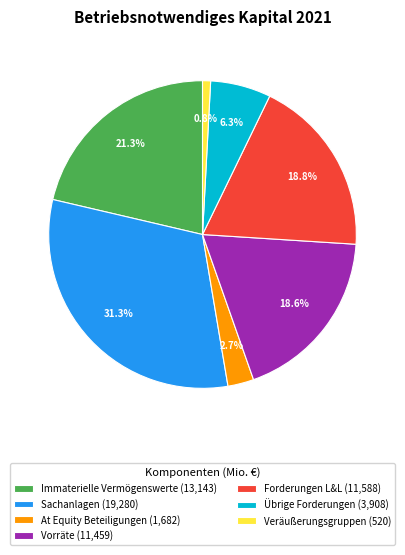

Which slice is the smallest?

Veräußerungsgruppen (520)